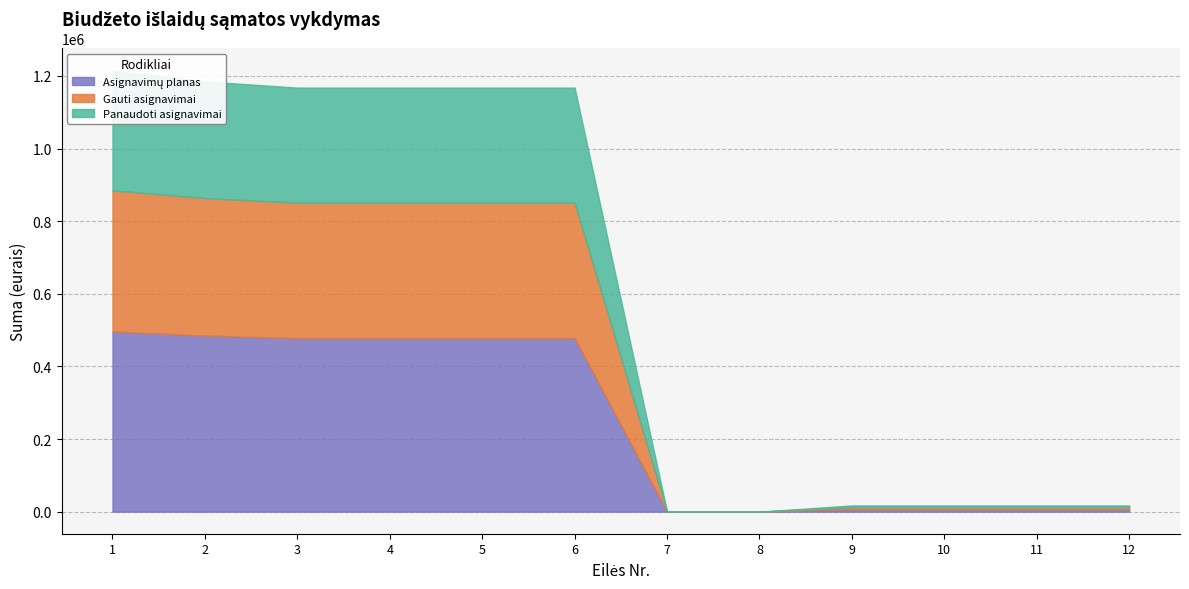

At which label does Gauti asignavimai reach its peak?

1